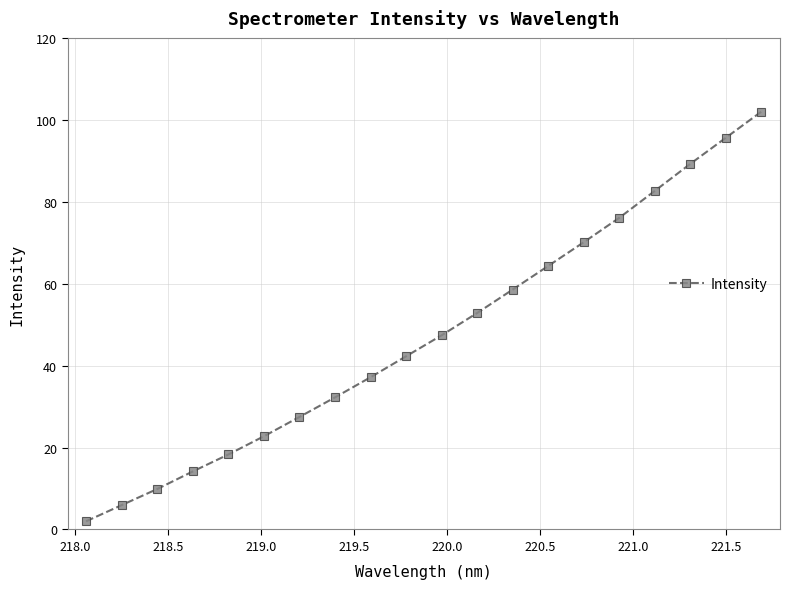

What is the value of the 2nd point from the left?

5.9